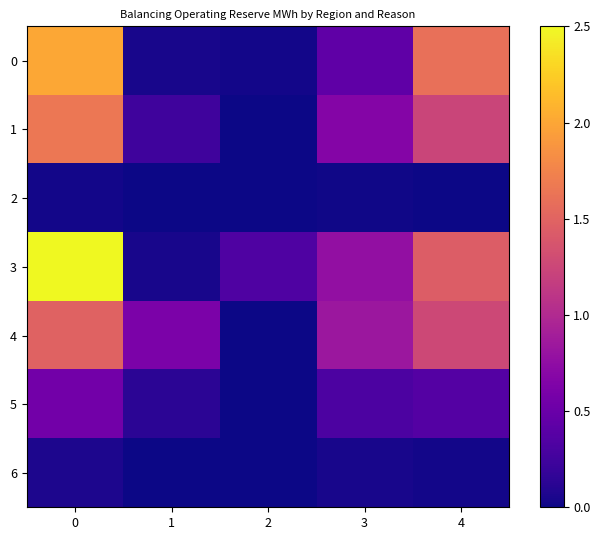

Reading right to left, transcribe all the data shown in this chart.

0: 4=1.6	3=0.4	2=0.0	1=0.0	0=2.0
1: 4=1.2	3=0.7	2=0.0	1=0.2	0=1.7
2: 4=0.0	3=0.0	2=0.0	1=0.0	0=0.0
3: 4=1.4	3=0.8	2=0.3	1=0.0	0=2.5
4: 4=1.3	3=0.8	2=0.0	1=0.6	0=1.5
5: 4=0.4	3=0.3	2=0.0	1=0.1	0=0.6
6: 4=0.0	3=0.0	2=0.0	1=0.0	0=0.1